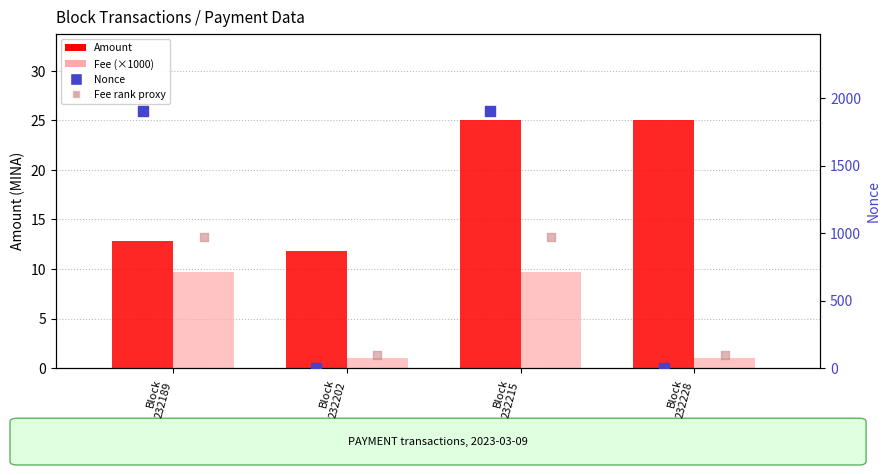

What is the total value across all series at Block
232228?

127.0